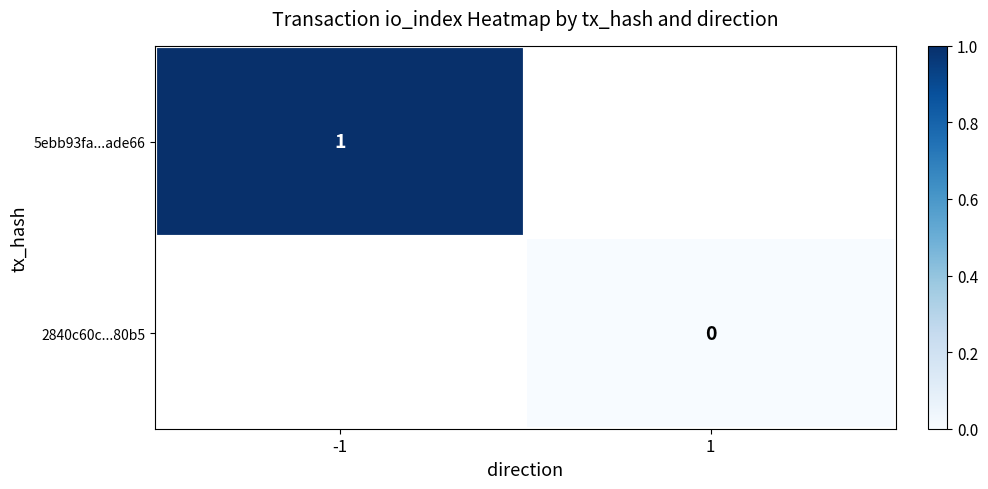

Where is 5ebb93fa...ade66 nearest to the value 0?

-1